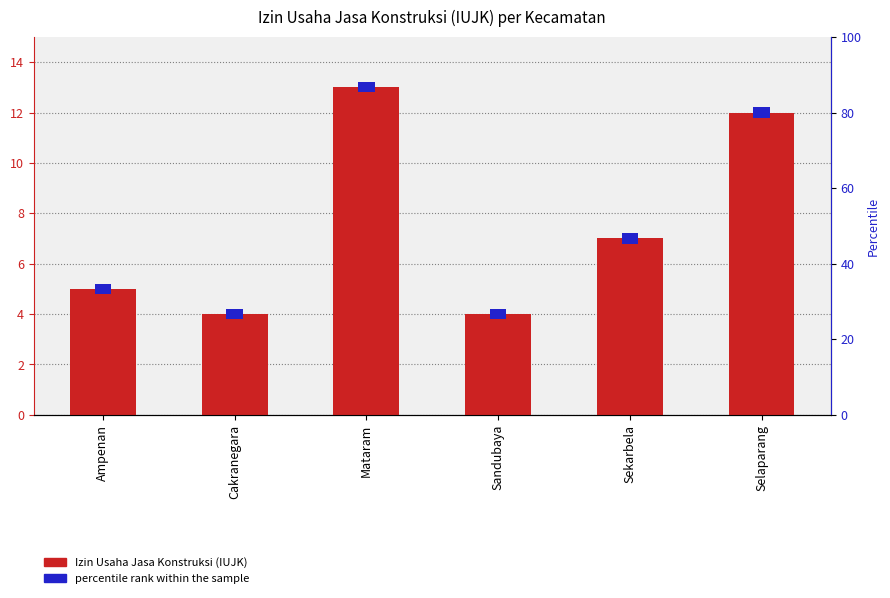

Which category has the lowest value across all series?

Cakranegara